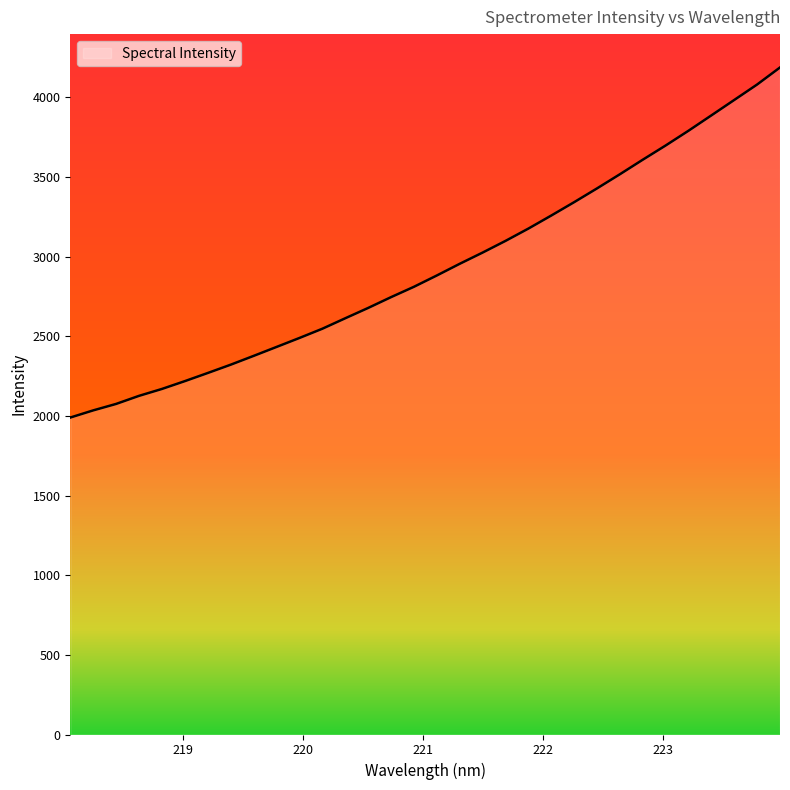

What is the smallest value displayed?

1989.9